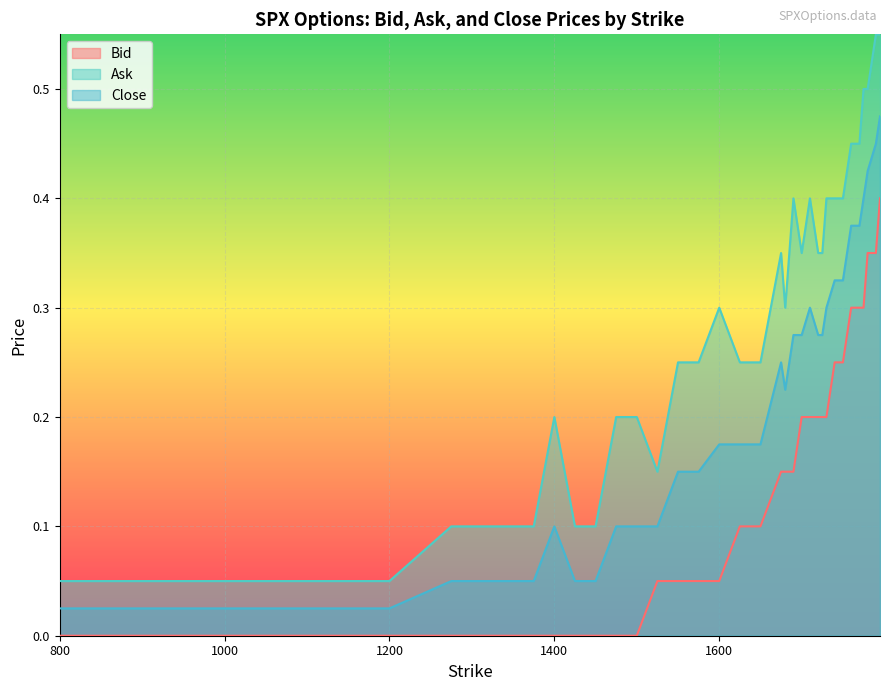

True or false: Bid and Close intersect in this chart.

False